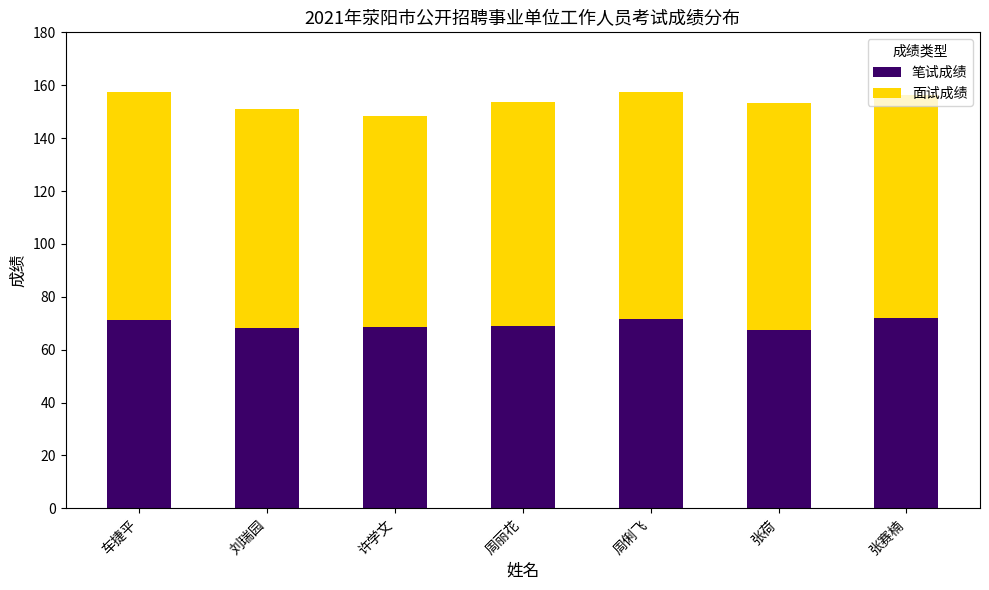

What value does the 笔试成绩 series have at 周丽花?

69.0